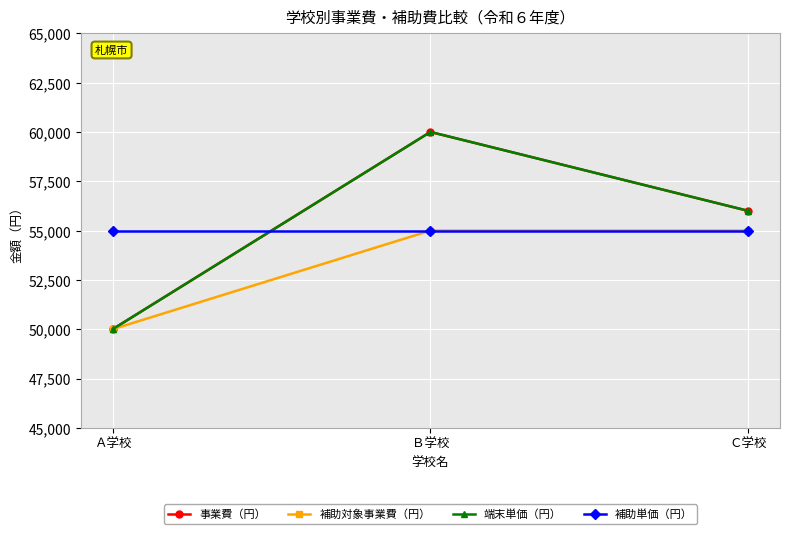

Is this an area chart (filled region under the line)?

No